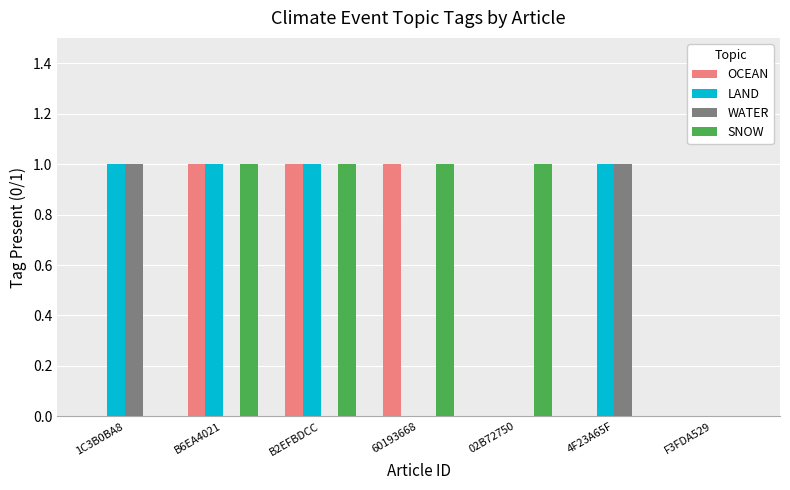

The SNOW series shows 1 at 02B72750. True or false?

True